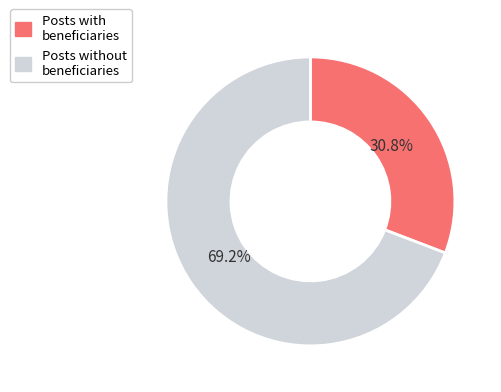

What is the majority slice?

Posts without beneficiaries